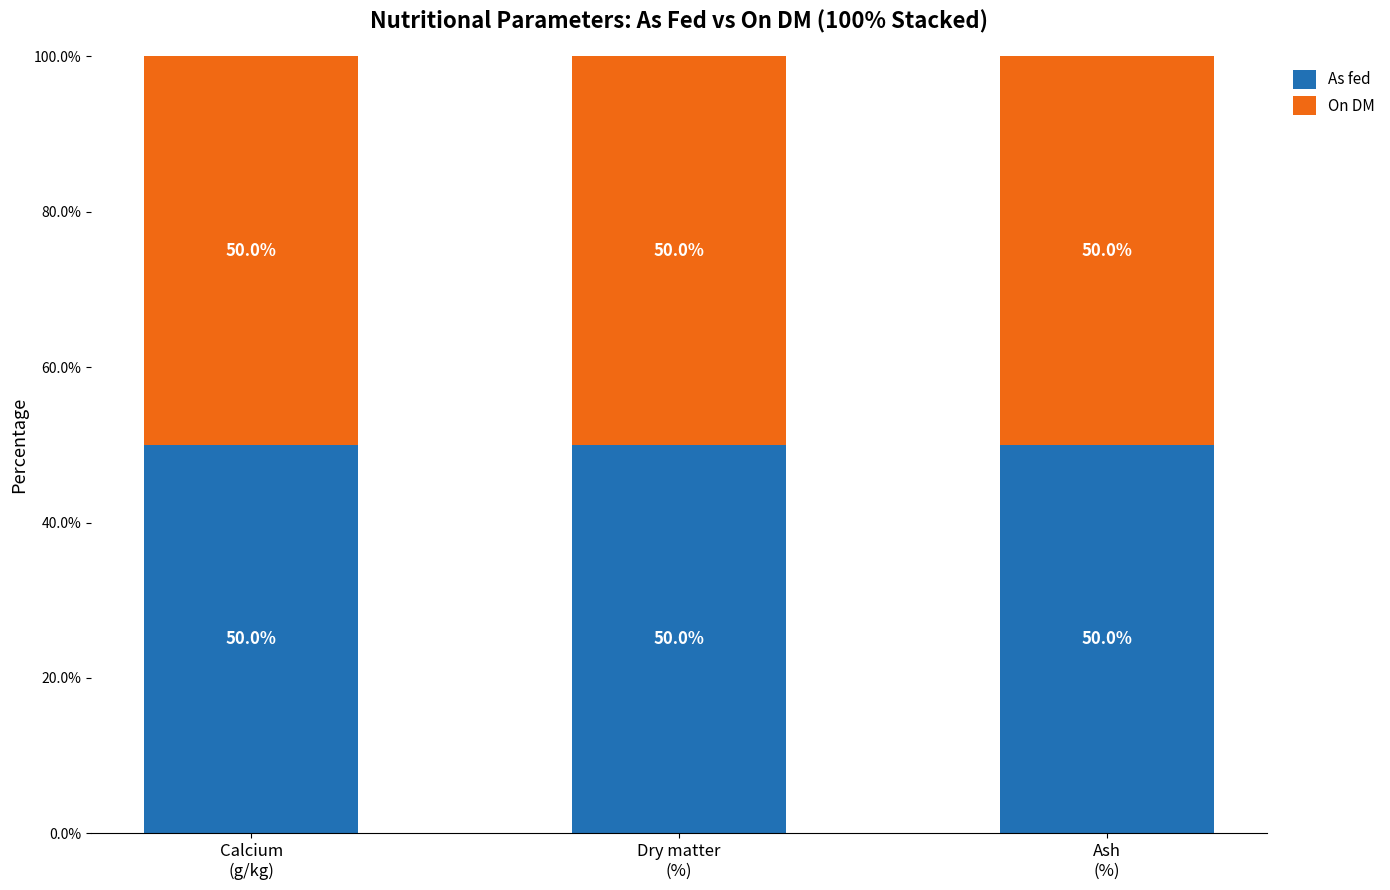

Count the As fed values in the range 49 to 50.

3